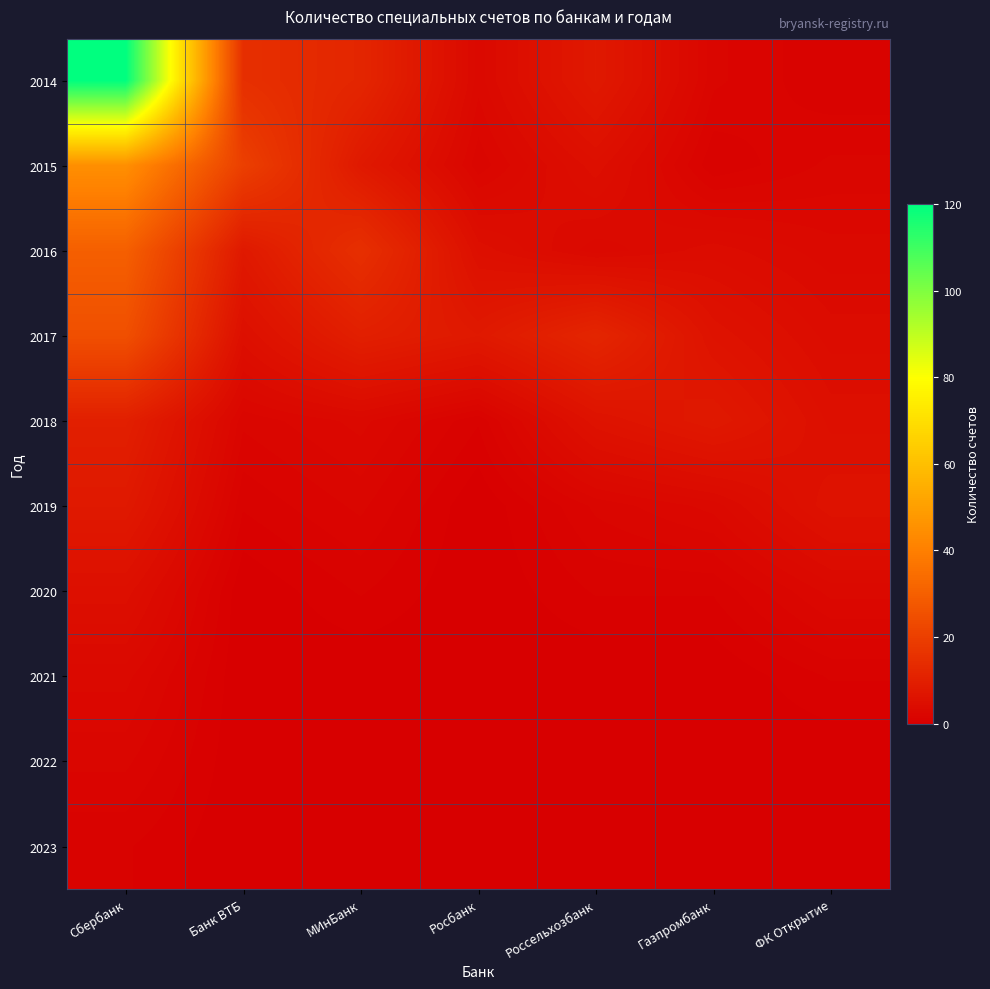

Reading right to left, list all the values displayed in this chart.

2014: ФК Открытие=1	Газпромбанк=2	Россельхозбанк=8	Росбанк=3	МИнБанк=12	Банк ВТБ=15	Сбербанк=120
2015: ФК Открытие=2	Газпромбанк=1	Россельхозбанк=5	Росбанк=2	МИнБанк=8	Банк ВТБ=20	Сбербанк=45
2016: ФК Открытие=3	Газпромбанк=4	Россельхозбанк=3	Росбанк=5	МИнБанк=15	Банк ВТБ=8	Сбербанк=30
2017: ФК Открытие=4	Газпромбанк=6	Россельхозбанк=12	Росбанк=8	МИнБанк=10	Банк ВТБ=5	Сбербанк=25
2018: ФК Открытие=5	Газпромбанк=8	Россельхозбанк=6	Росбанк=1	МИнБанк=3	Банк ВТБ=2	Сбербанк=10
2019: ФК Открытие=6	Газпромбанк=3	Россельхозбанк=2	Росбанк=0	МИнБанк=2	Банк ВТБ=1	Сбербанк=8
2020: ФК Открытие=3	Газпромбанк=1	Россельхозбанк=1	Росбанк=0	МИнБанк=1	Банк ВТБ=0	Сбербанк=5
2021: ФК Открытие=1	Газпромбанк=0	Россельхозбанк=0	Росбанк=0	МИнБанк=0	Банк ВТБ=0	Сбербанк=3
2022: ФК Открытие=0	Газпромбанк=0	Россельхозбанк=0	Росбанк=0	МИнБанк=0	Банк ВТБ=0	Сбербанк=2
2023: ФК Открытие=0	Газпромбанк=0	Россельхозбанк=0	Росбанк=0	МИнБанк=0	Банк ВТБ=0	Сбербанк=1